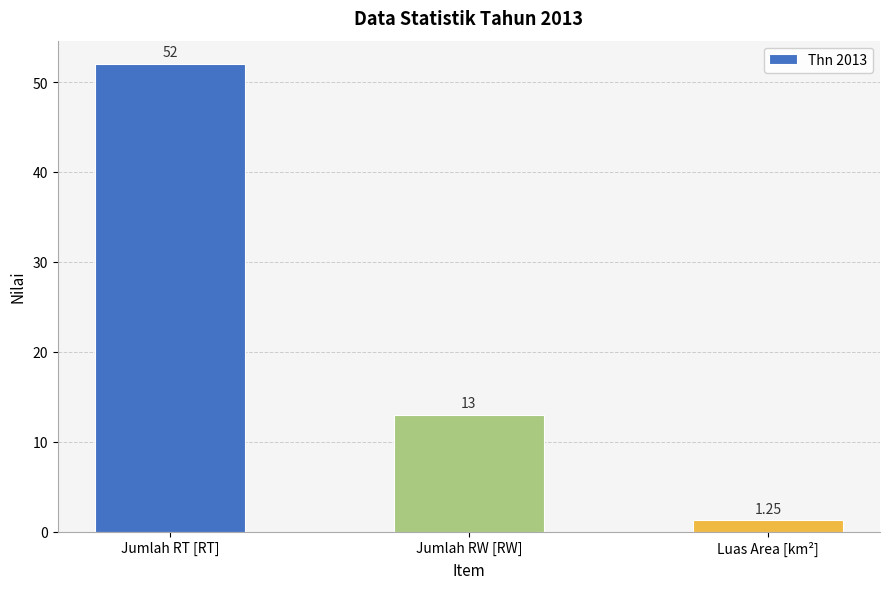

Does the chart contain stacked bars?

No